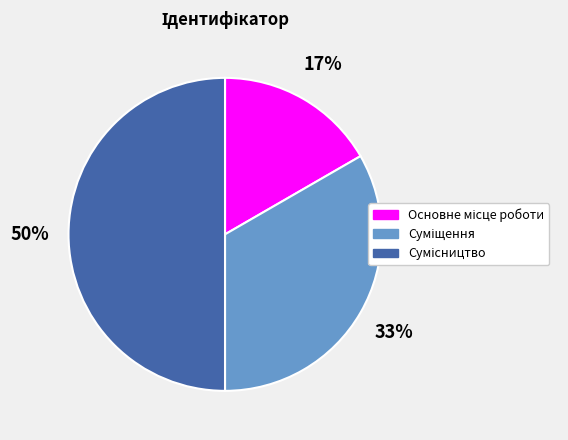

To the nearest percent, what is the average slice percentage?

33%